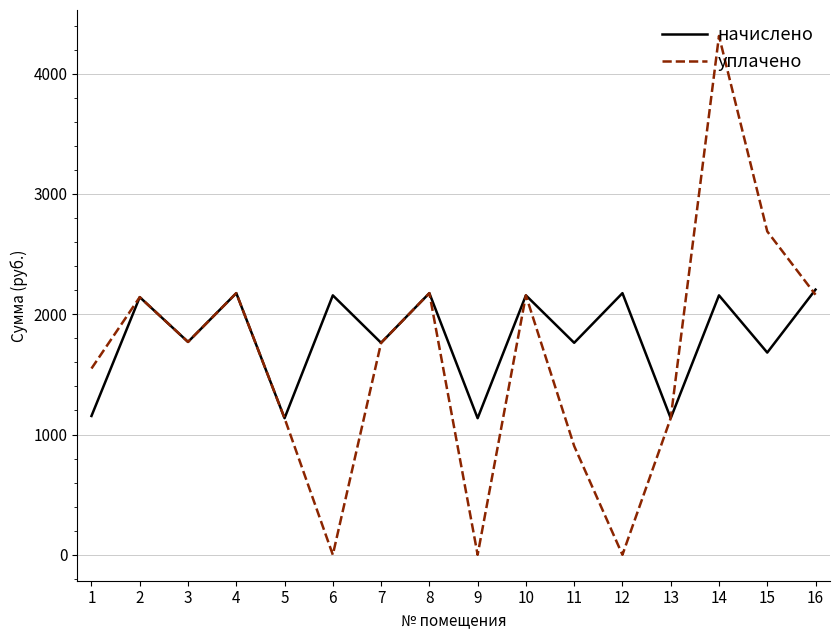

How many values in the начислено series exceed 2142?

8